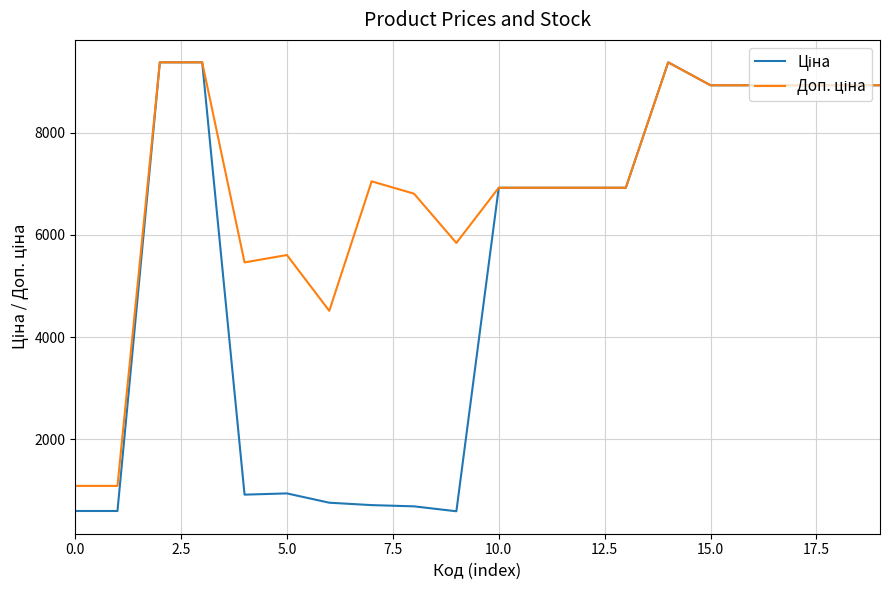

What is the greatest value displayed?

9384.0